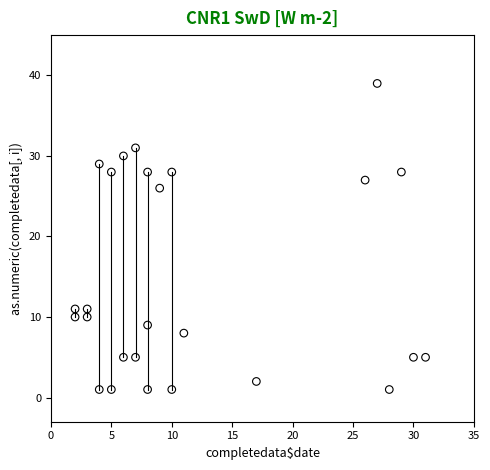

What Y value in the scatter plot is closest to 20?

26